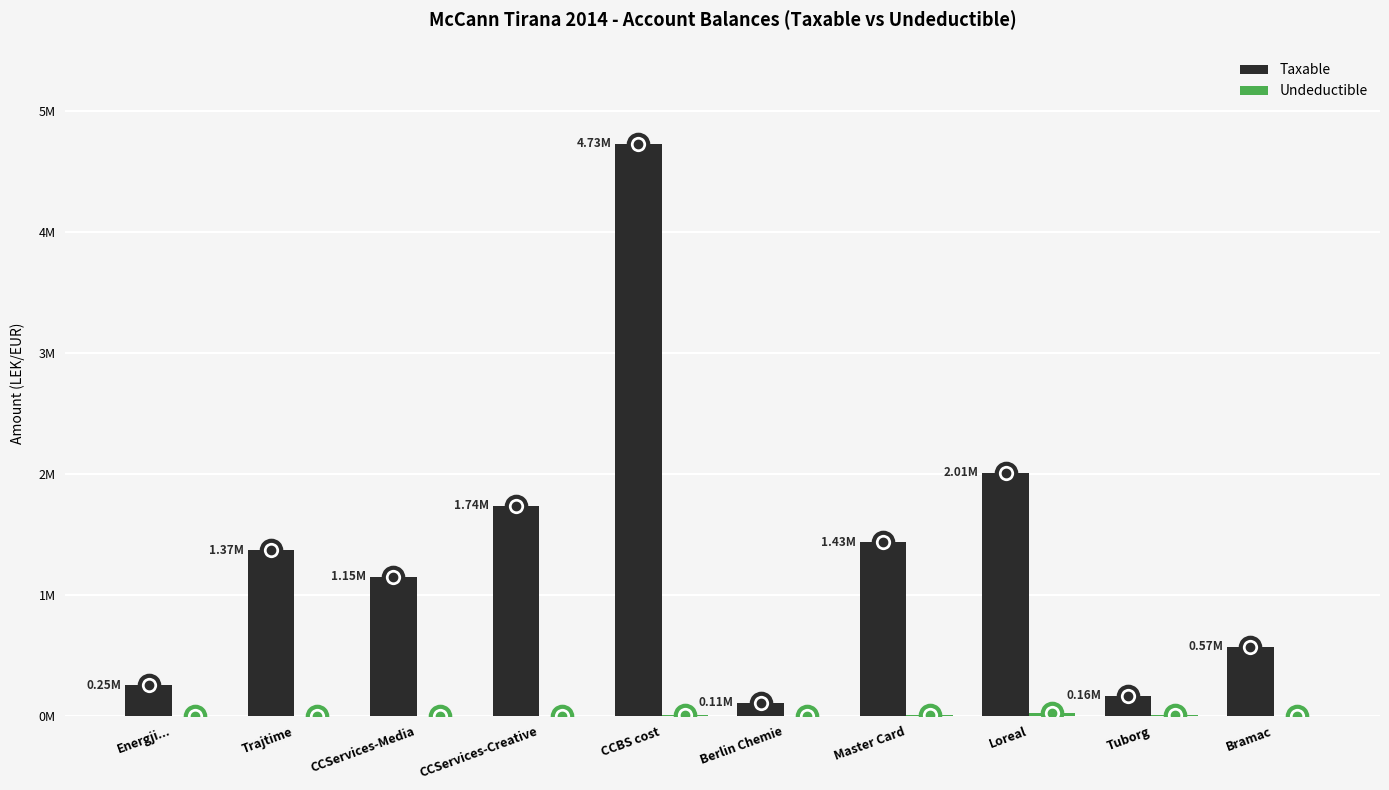

What is the difference between the maximum and second lowest values in the Taxable series?

4568056.9